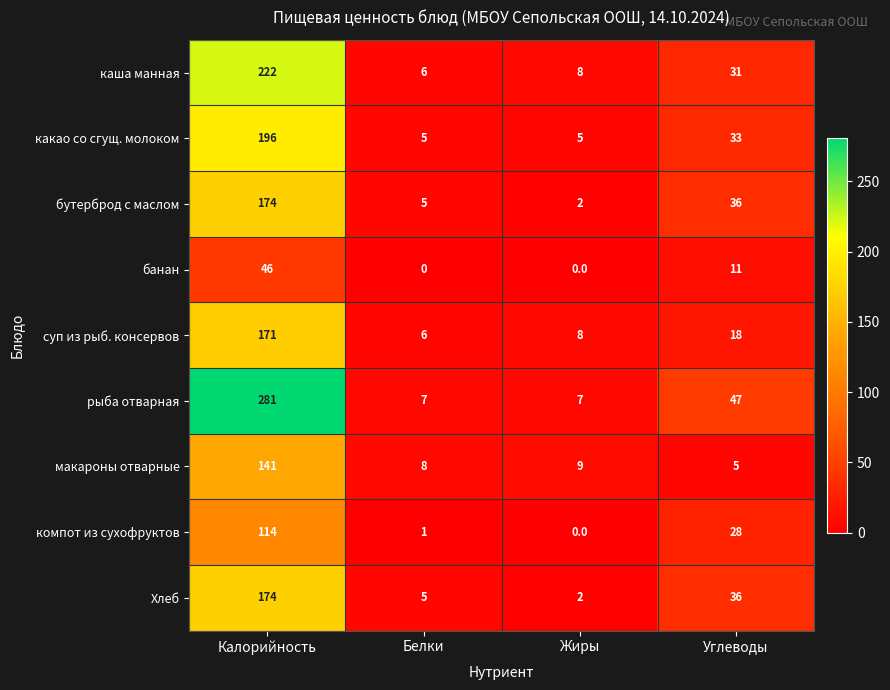

What is the total value across all series at Калорийность?

1519